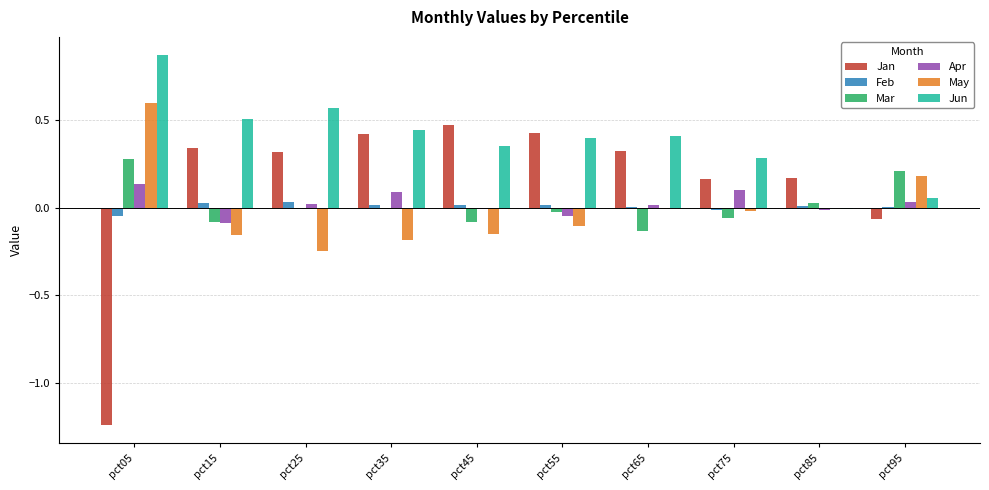

Which series changed the most between pct55 and pct95?

Jan